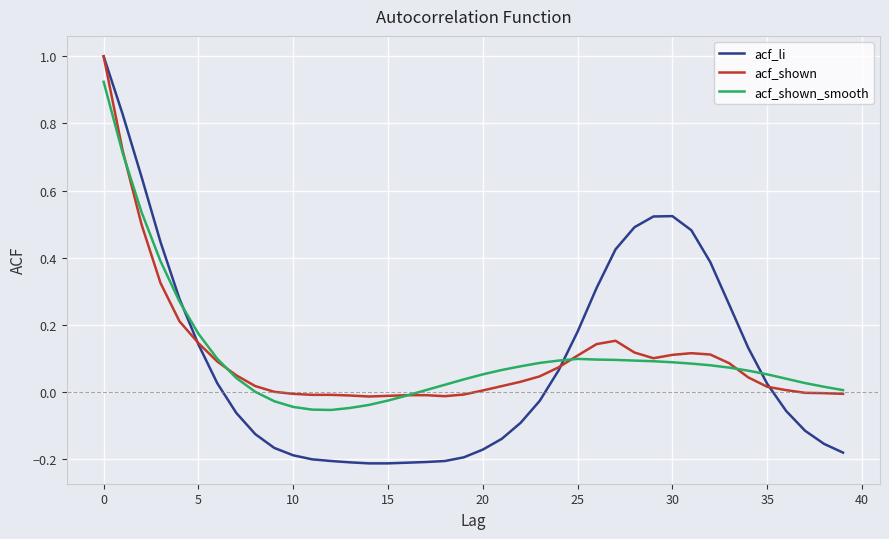

Which series has the largest range (max minus min)?

acf_li